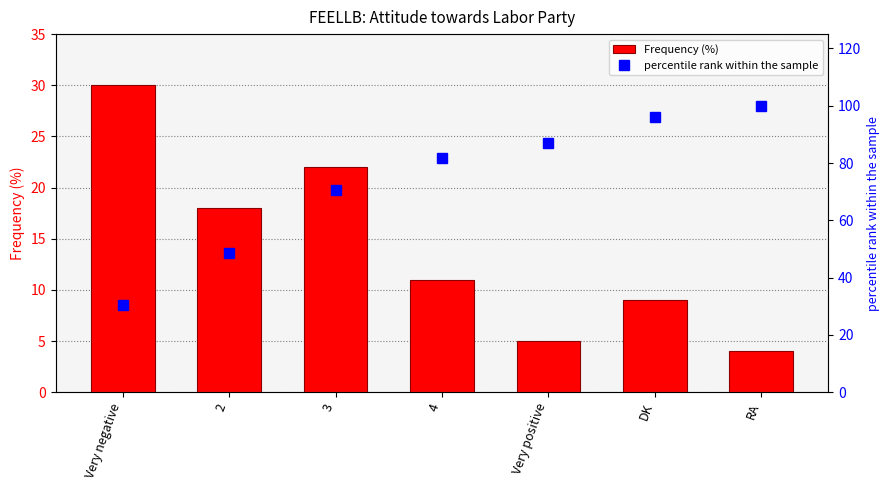

Which series has the largest range (max minus min)?

percentile rank within the sample